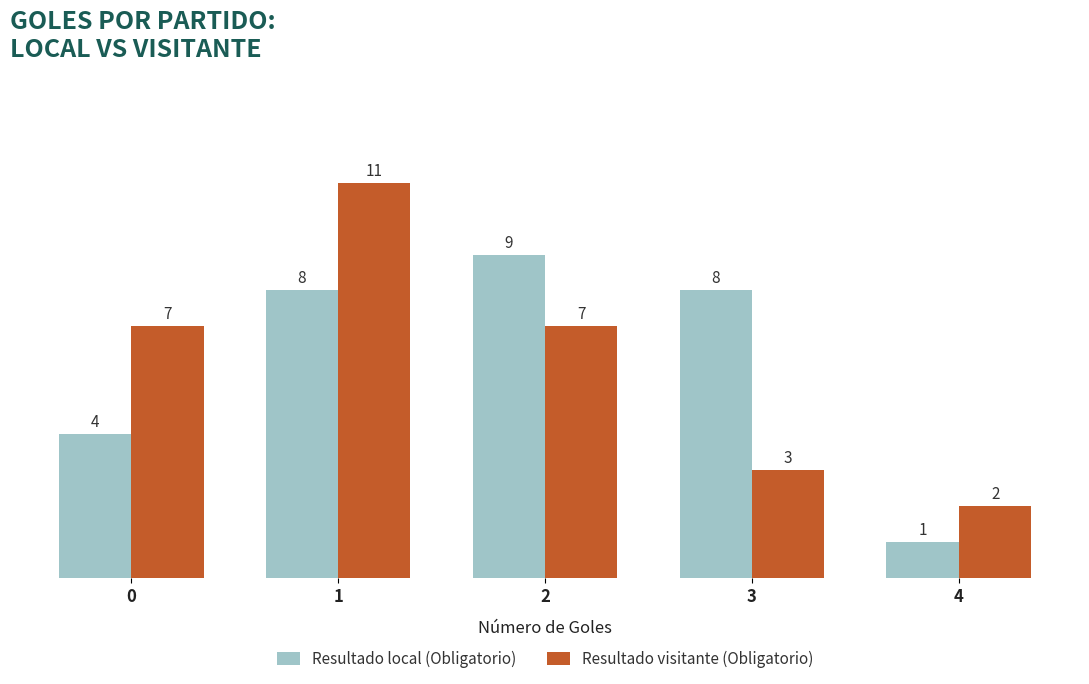

What is the minimum value shown in the chart?

1